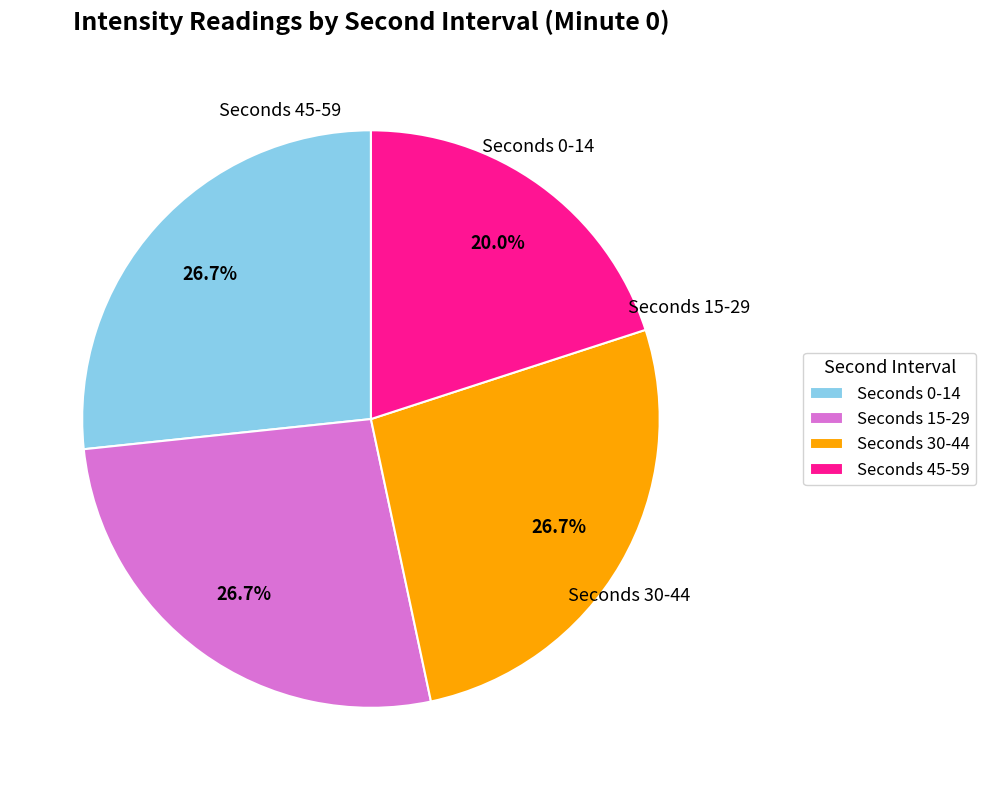

Combined, what portion of the pie is Seconds 0-14 and Seconds 45-59?

46.7%